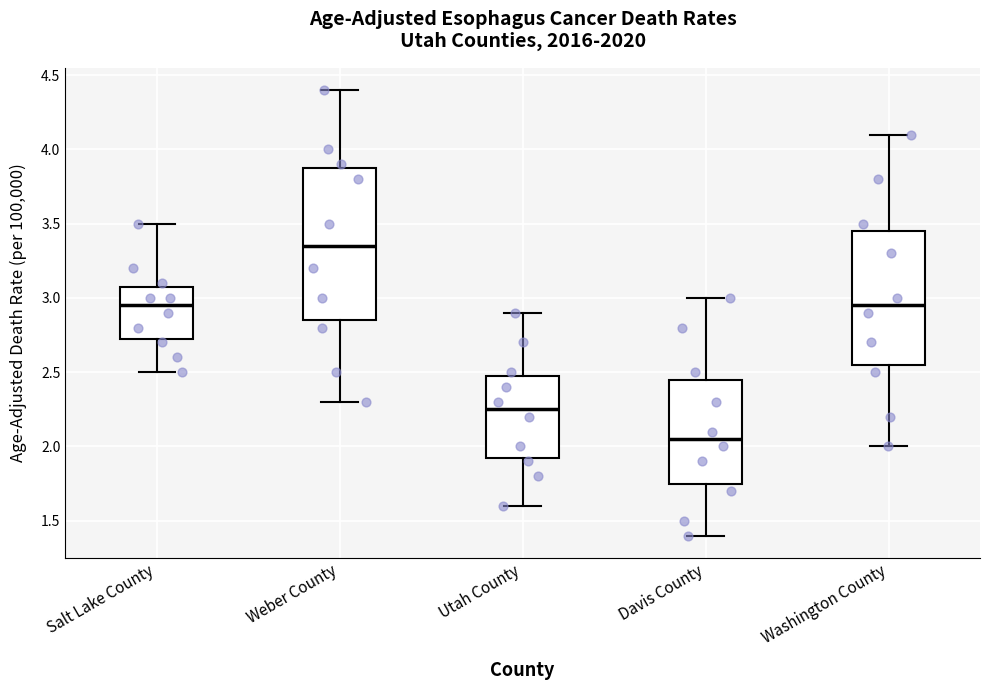

Where does the upper whisker of the box for Utah County end on the y-axis? The values are not printed on the chart, so give them approximately, as read against the axis.

2.90